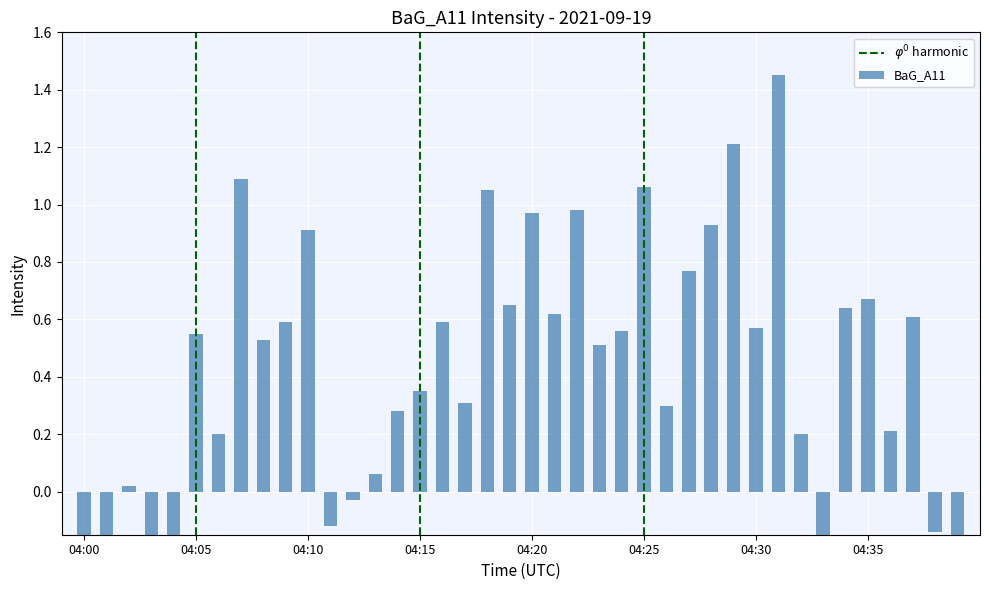

The chart shows a value of -0.0 at 04:12. True or false?

False